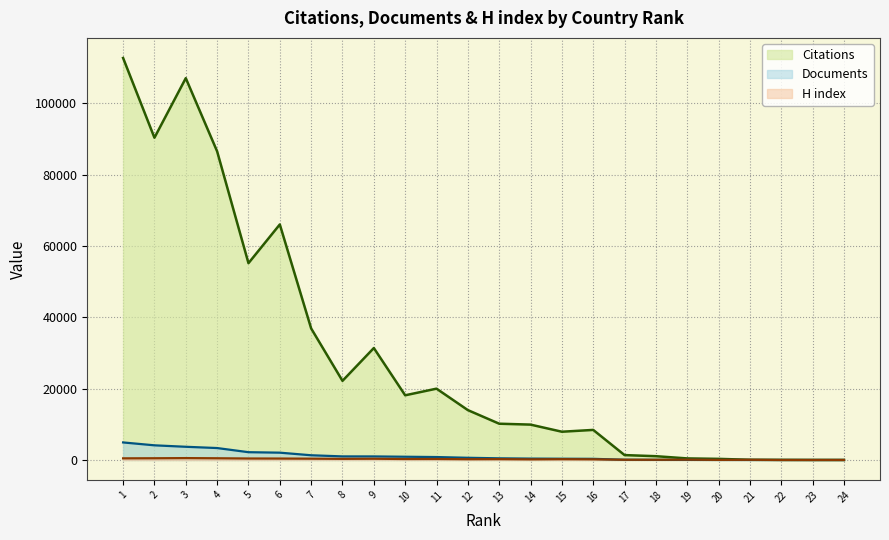

How many data points in H index are above 239?

11